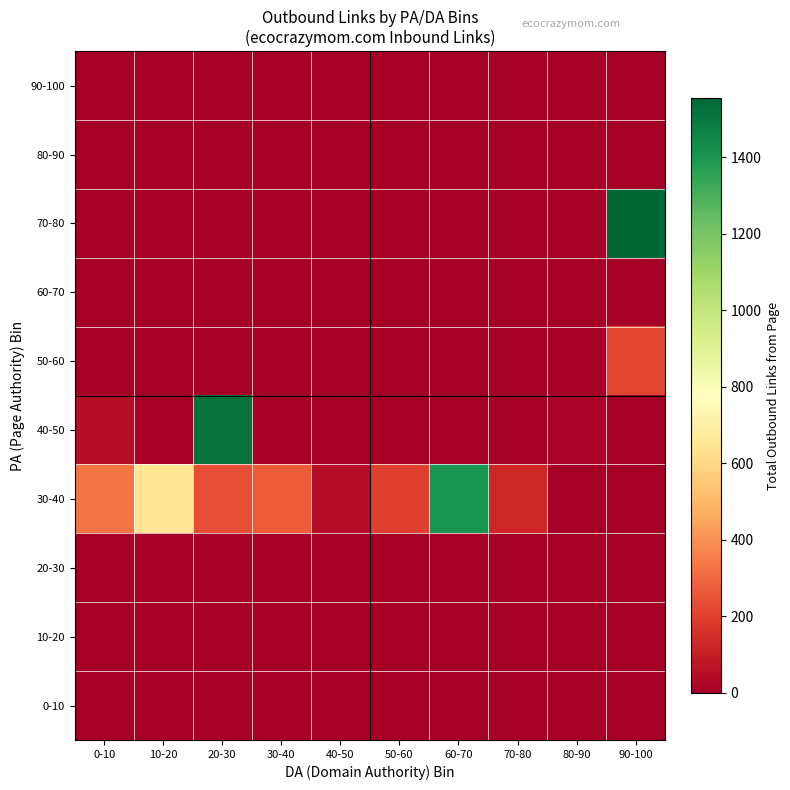

Which has a higher value, 60-70 or 80-90?

60-70